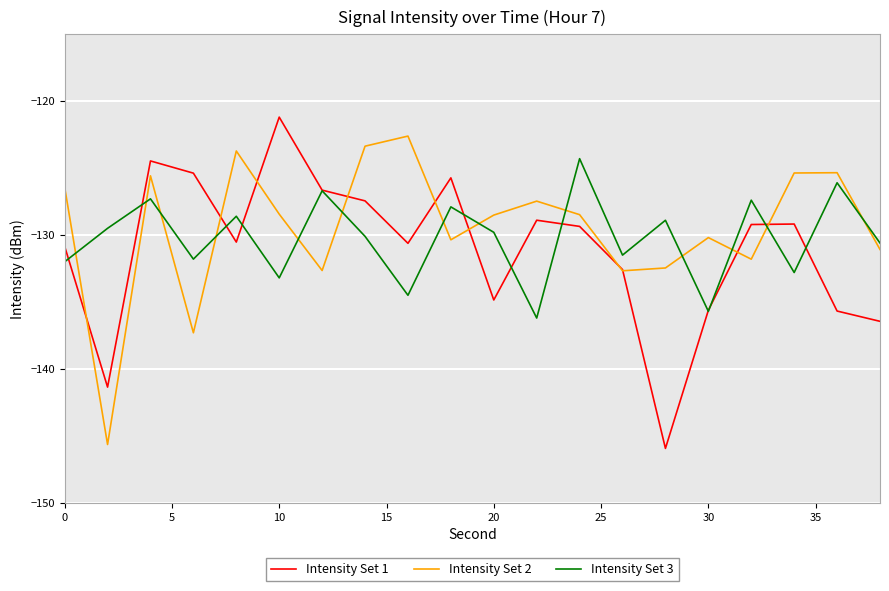

What is the minimum value shown in the chart?

-145.9